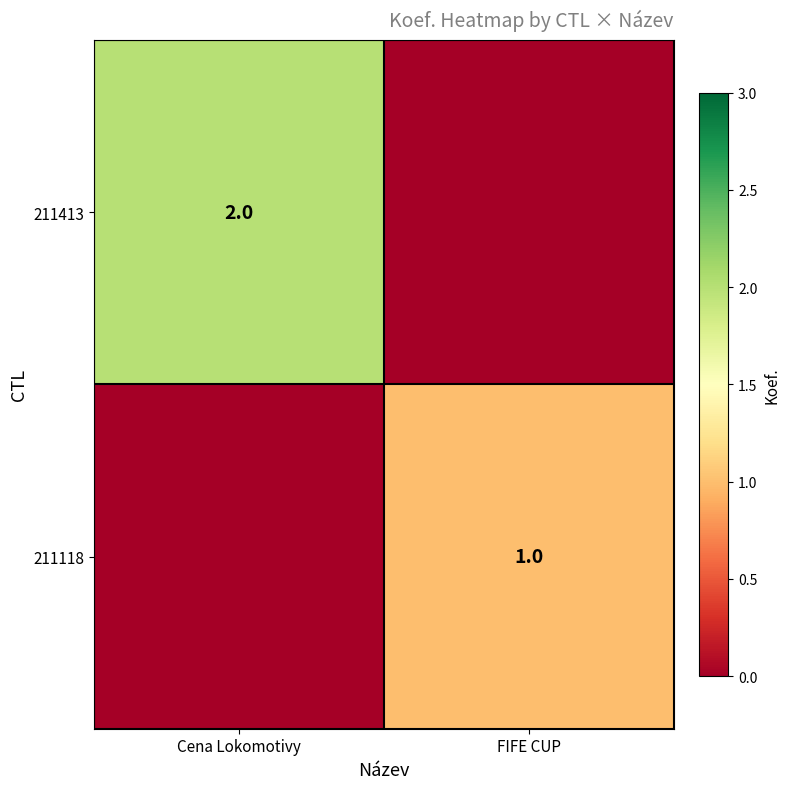

The 211413 series shows 2 at Cena Lokomotivy. True or false?

True